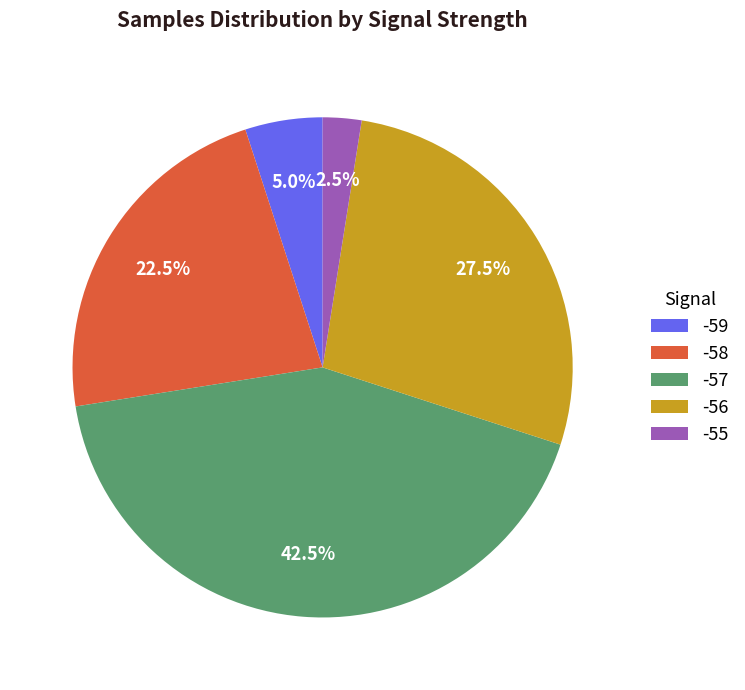

Count the number of slices in the pie.

5